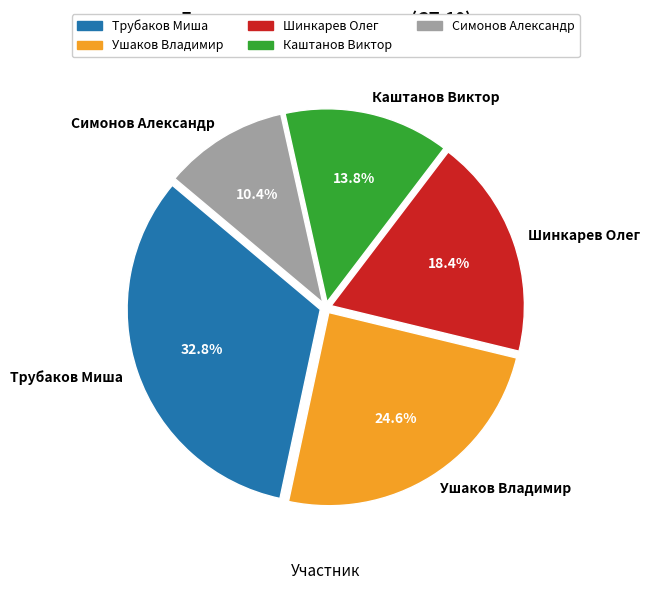

To the nearest percent, what is the difference between the Каштанов Виктор and Симонов Александр slice percentages?

3%